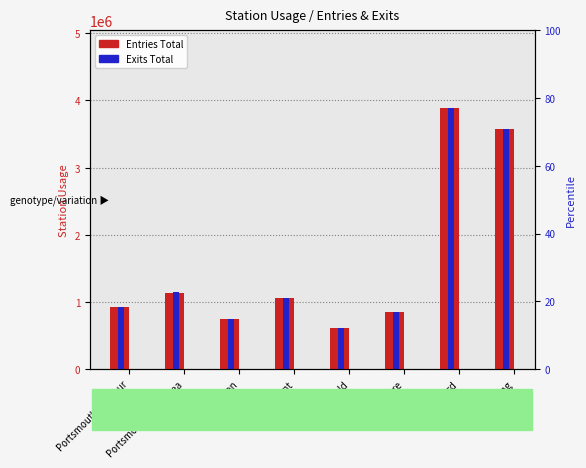

At Guildford, list the series in order from smallest to largest.

Entries Total, Exits Total